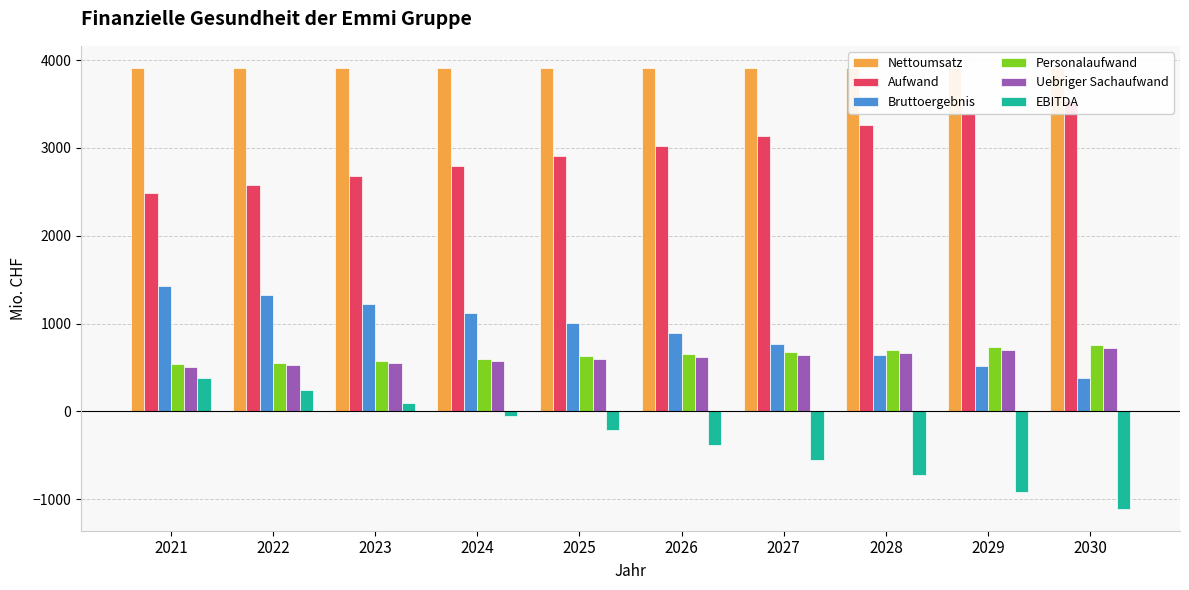

What are all the series names shown in the legend?

Nettoumsatz, Aufwand, Bruttoergebnis, Personalaufwand, Uebriger Sachaufwand, EBITDA